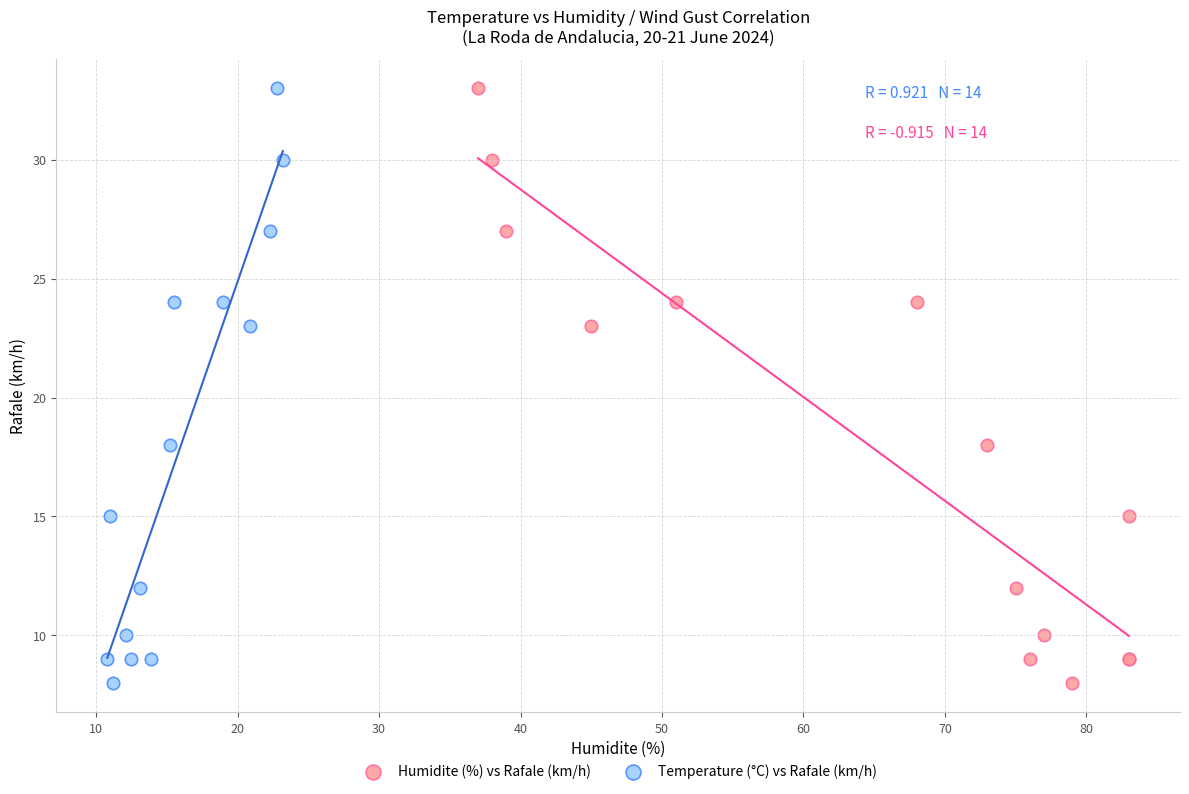

What are all the series names shown in the legend?

Humidite (%) vs Rafale (km/h), Temperature (°C) vs Rafale (km/h)